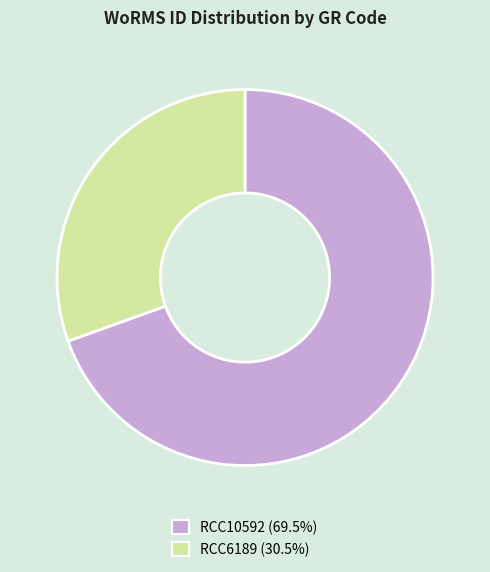

How many segments does this pie chart have?

2